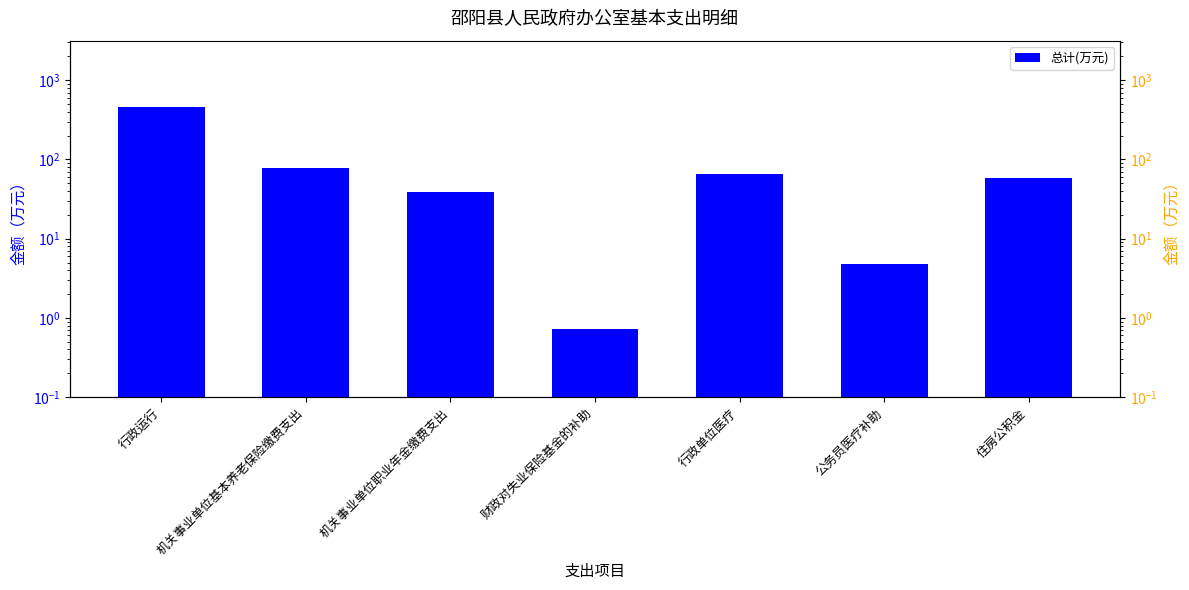

Reading right to left, what are all the values shown in this chart?

住房公积金=58.1	公务员医疗补助=4.8	行政单位医疗=65.4	财政对失业保险基金的补助=0.7	机关事业单位职业年金缴费支出=38.7	机关事业单位基本养老保险缴费支出=77.5	行政运行=464.7